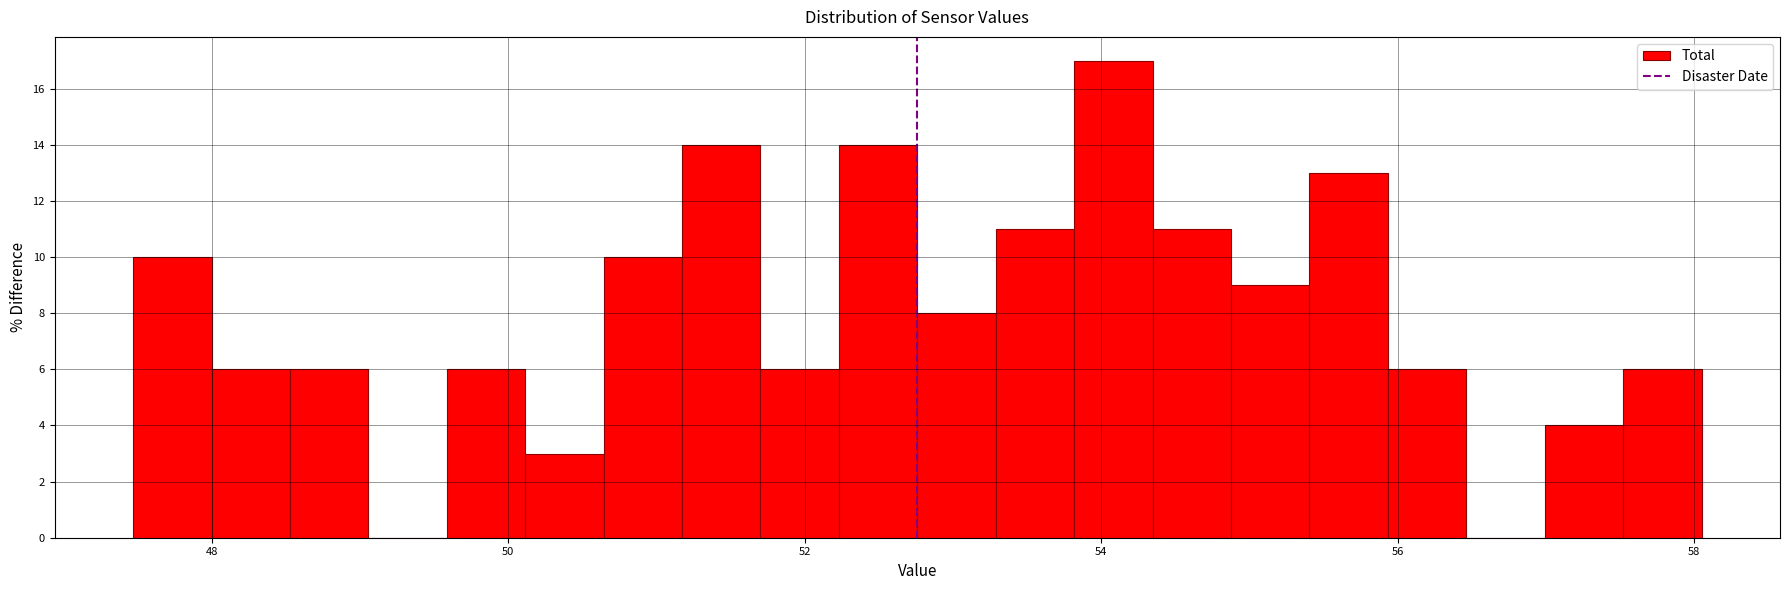

Around what value on the x-axis is the tallest bar? Give the approximate position of its centre, as read against the axis.

54.0